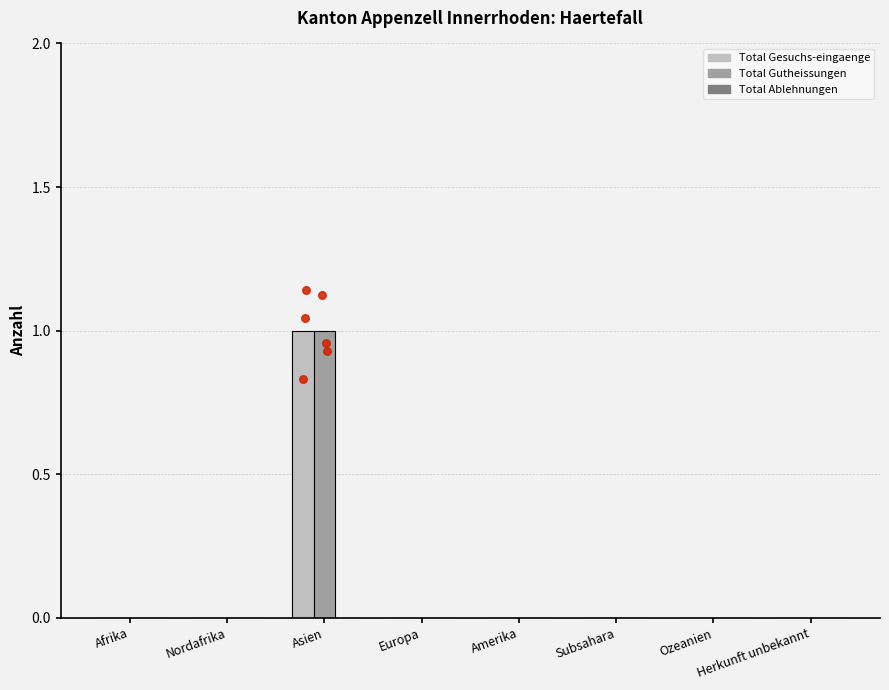

Is the value of Total Ablehnungen at Ozeanien greater than the value of Total Gesuchs-eingaenge at Nordafrika?

No